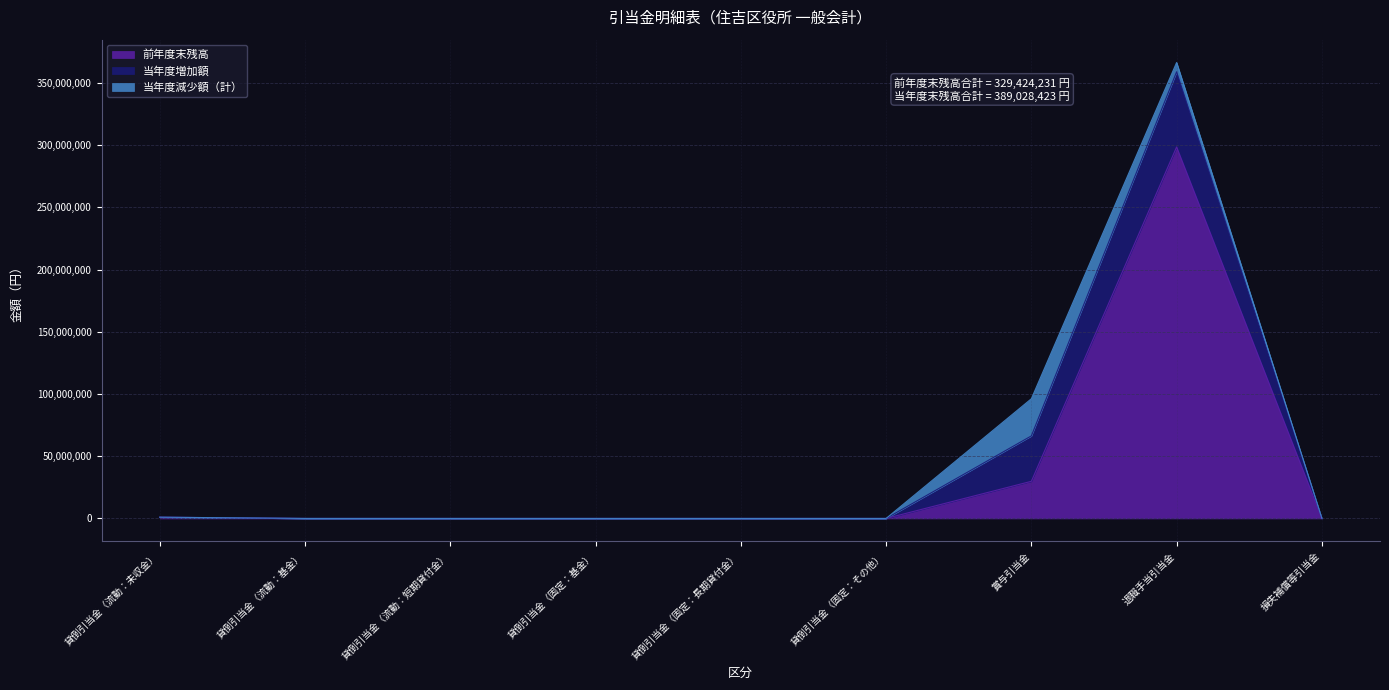

Rank the series by their maximum value, from highest to lowest.

前年度末残高, 当年度増加額, 当年度減少額（計）